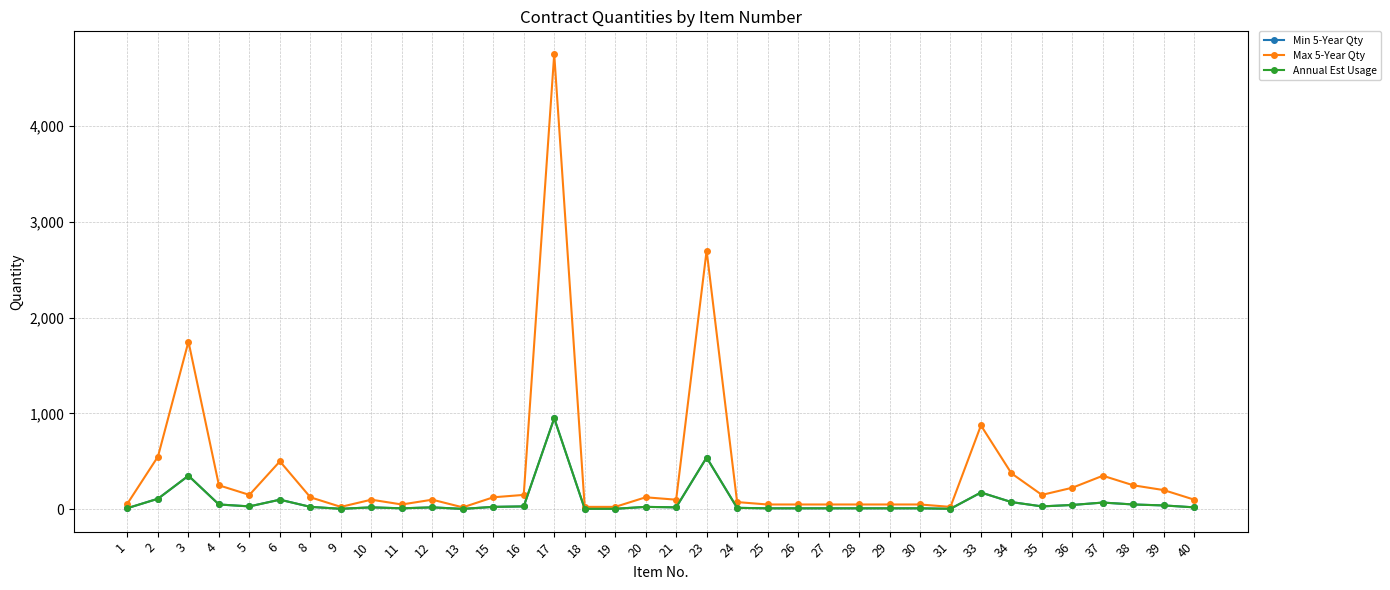

Where is the first local minimum for Min 5-Year Qty?

5